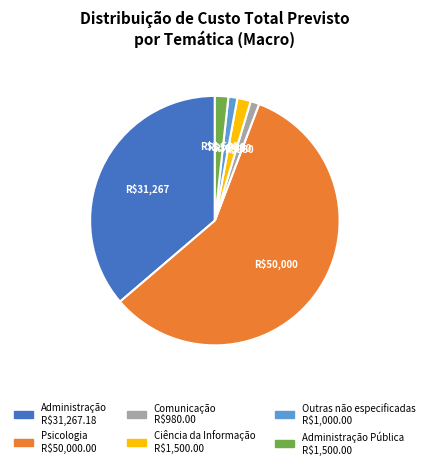

Is there a majority slice in this chart?

Yes